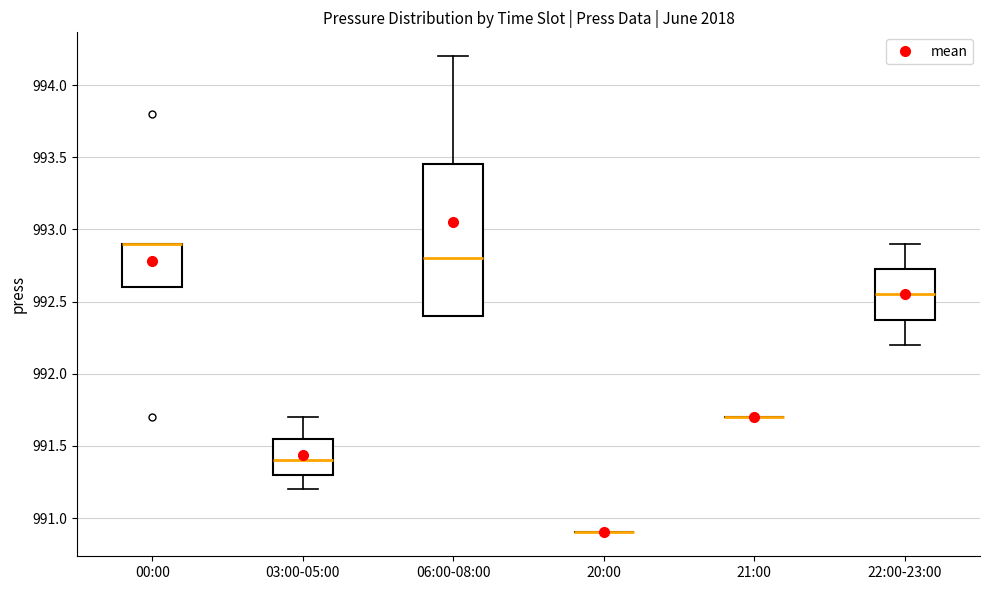

Reading left to right, read every box against the y-axis: the position of its median line, the range the box covers, and the ends of its whiskers. The values are not printed on the chart, so give them approximately, as read against the axis.

00:00: median 992.90 (drawn on the box's upper edge), box 992.60 to 992.90, whiskers 992.60 to 992.90
03:00-05:00: median 991.40, box 991.30 to 991.55, whiskers 991.20 to 991.70
06:00-08:00: median 992.80, box 992.40 to 993.45, whiskers 992.40 to 994.20
20:00: box collapsed to a line at 990.90, whiskers 990.90 to 990.90
21:00: box collapsed to a line at 991.70, whiskers 991.70 to 991.70
22:00-23:00: median 992.55, box 992.40 to 992.75, whiskers 992.20 to 992.90